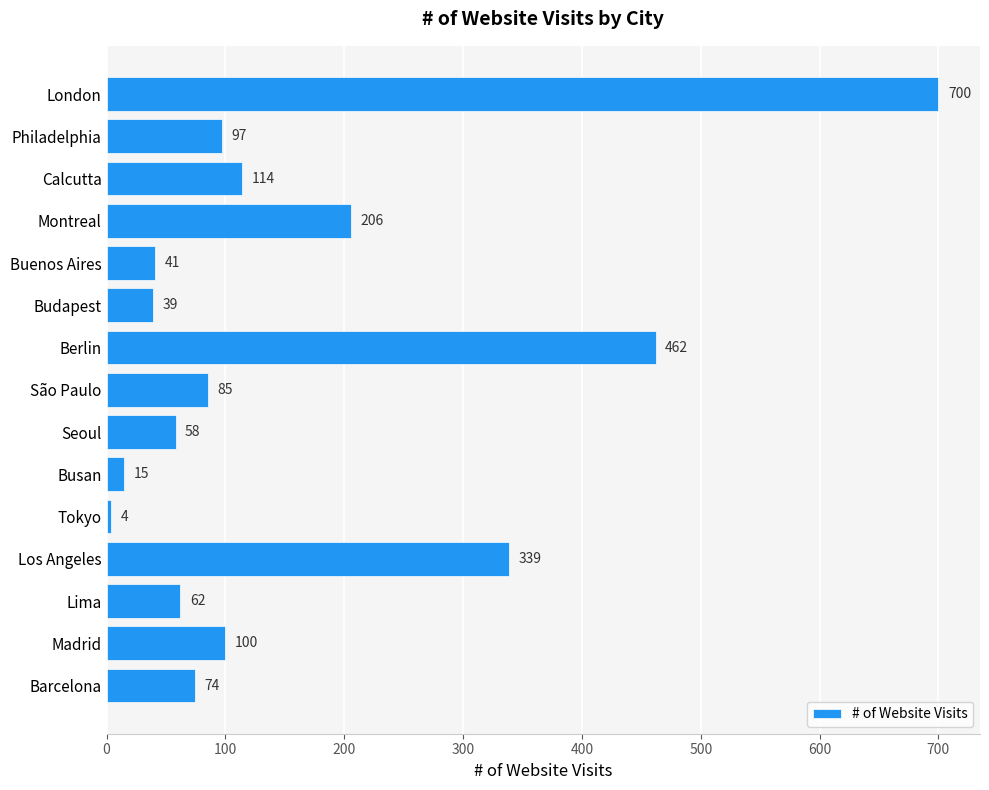

Rank the categories by value from lowest to highest.

Tokyo, Busan, Budapest, Buenos Aires, Seoul, Lima, Barcelona, São Paulo, Philadelphia, Madrid, Calcutta, Montreal, Los Angeles, Berlin, London